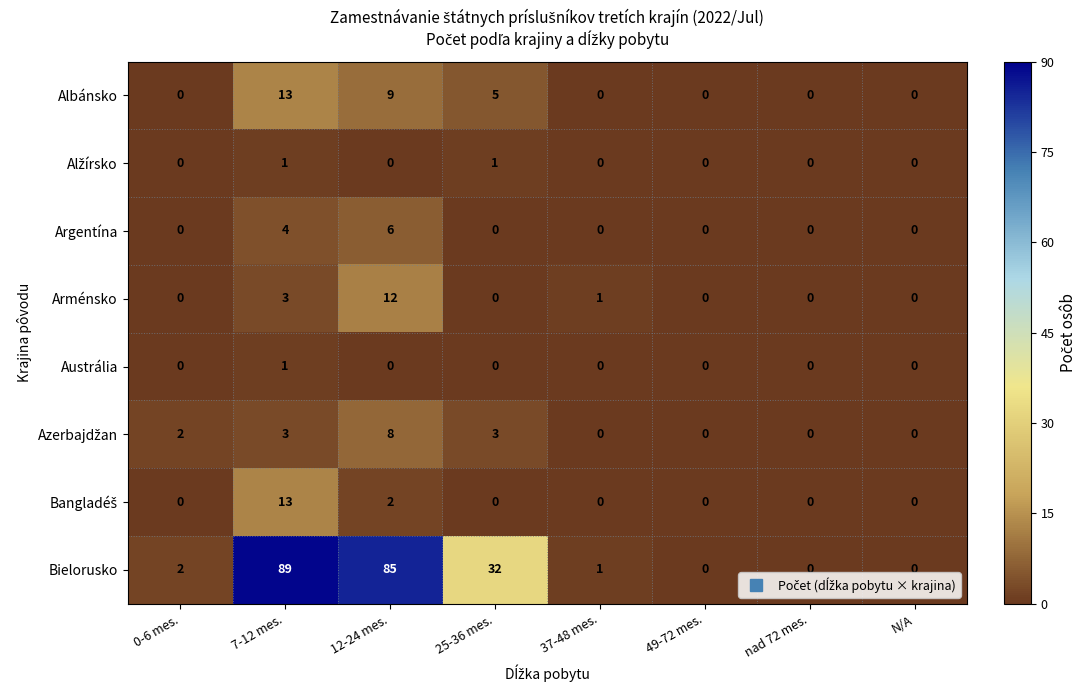

The value of Bielorusko at 49-72 mes. is 0. True or false?

True